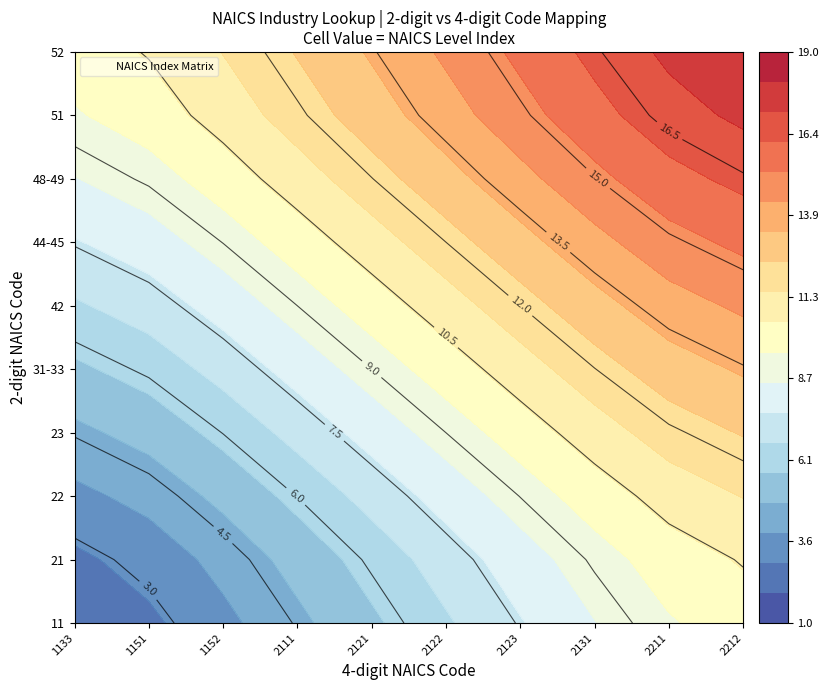

List the series in order of their peak value, highest first.

52, 51, 48-49, 44-45, 42, 31-33, 23, 22, 21, 11